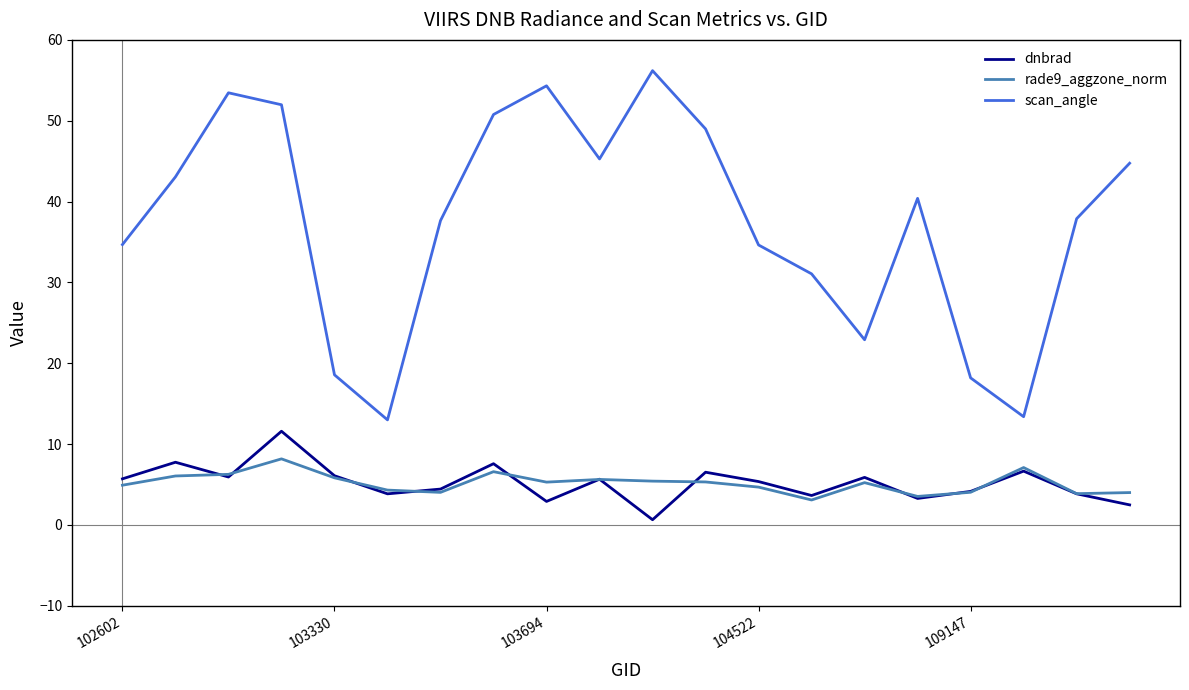

Which series has the largest total across all categories?

scan_angle